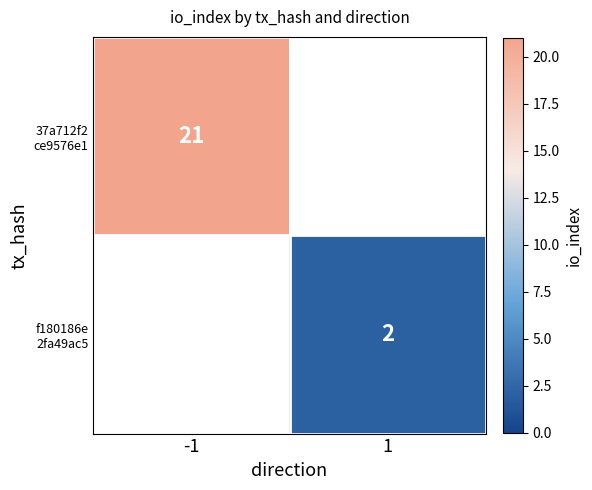

List the series in order of their overall mean, highest first.

37a712f2 ce9576e1, f180186e 2fa49ac5